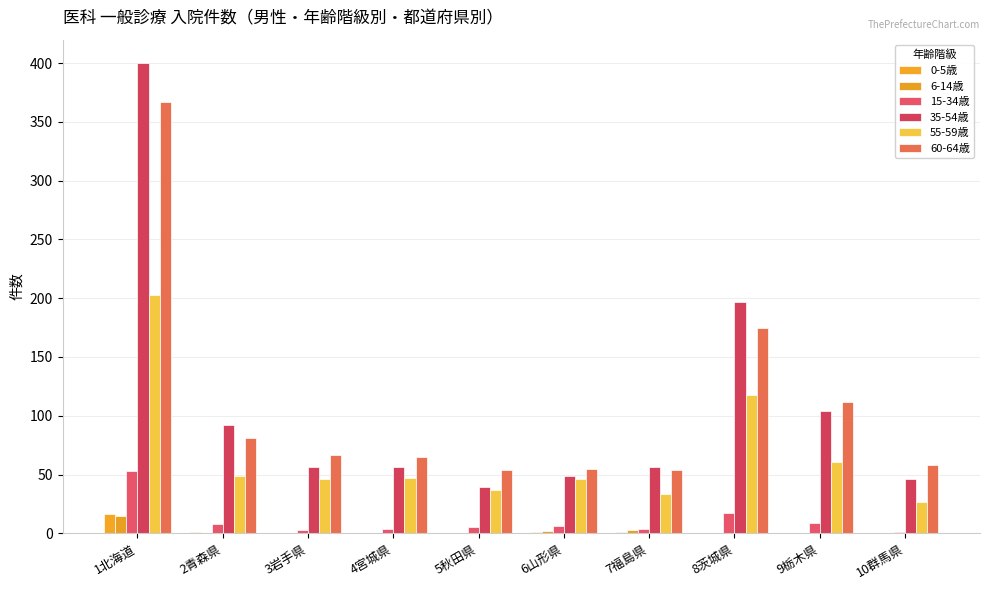

What is the total value across all series at 8茨城県?

507